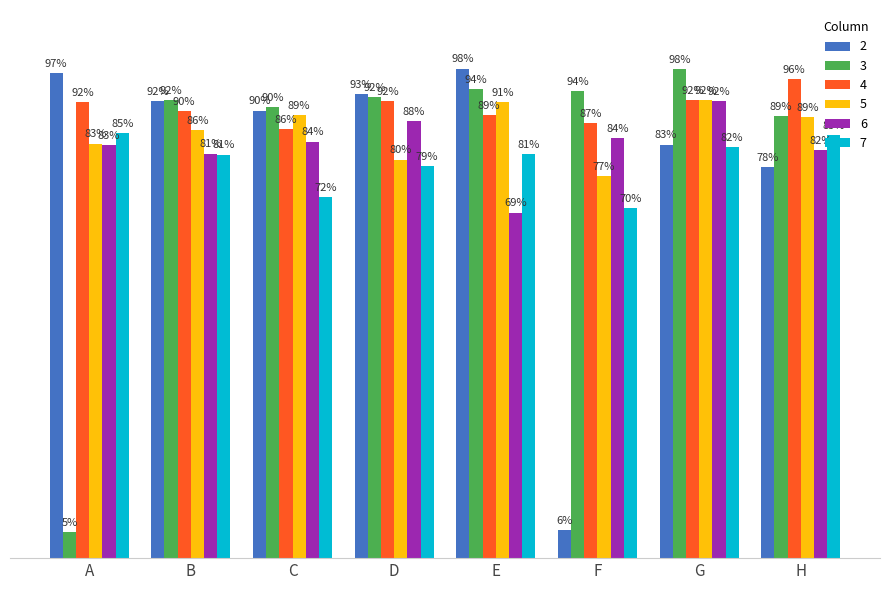

Does the chart contain stacked bars?

No